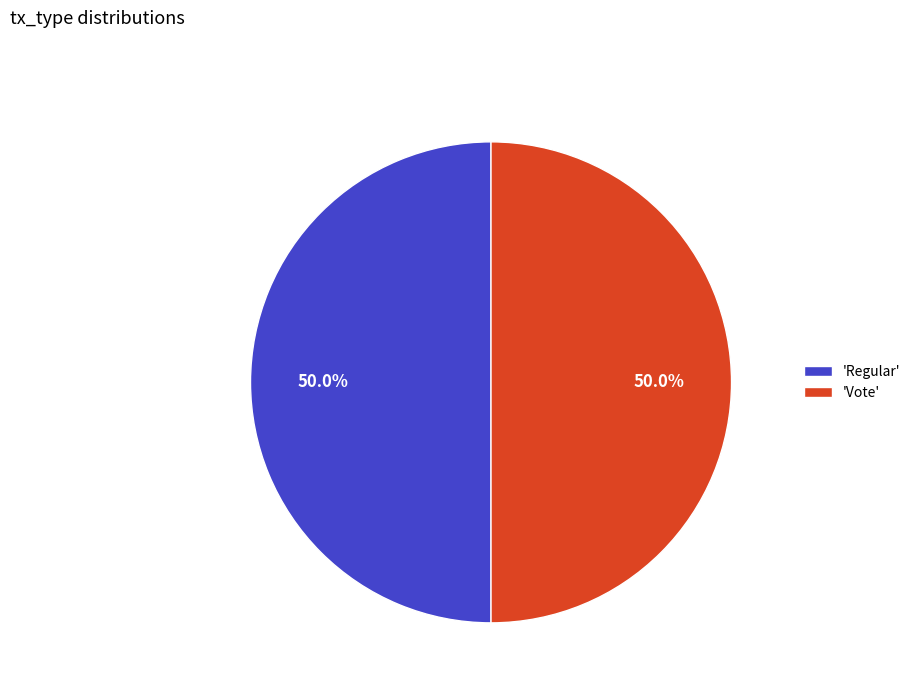

What portion of the pie excludes 'Vote'?

50.0%